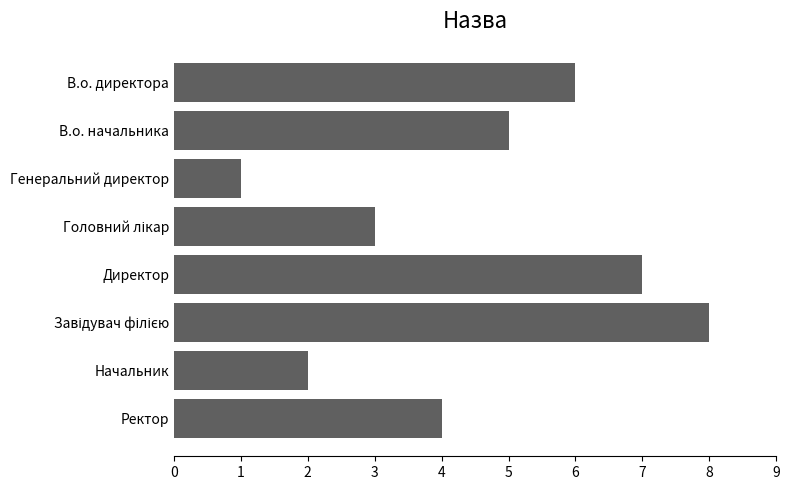

Which category has the lowest value across all series?

Генеральний директор